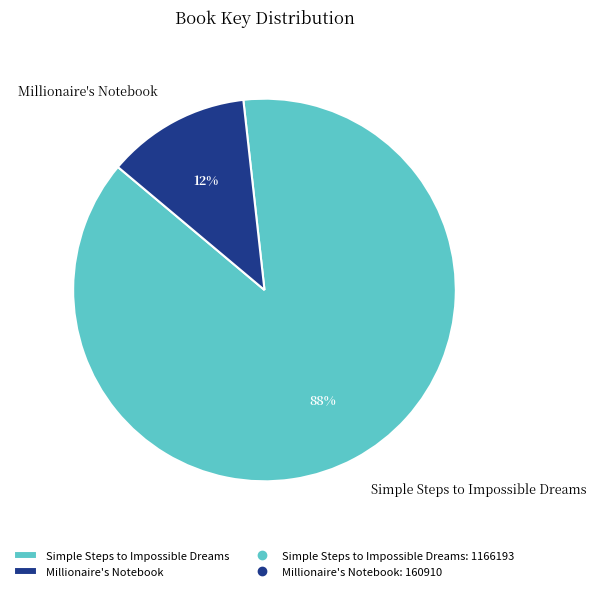

True or false: Millionaire's Notebook accounts for 25% of the total.

False